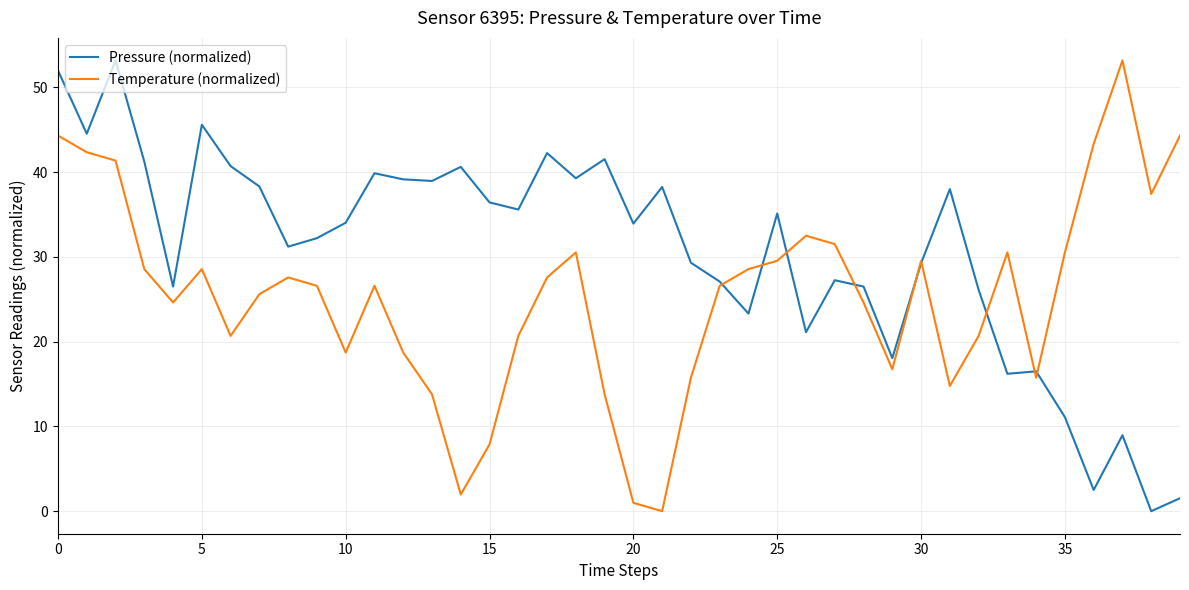

Rank the series by their average value, from highest to lowest.

Pressure (normalized), Temperature (normalized)